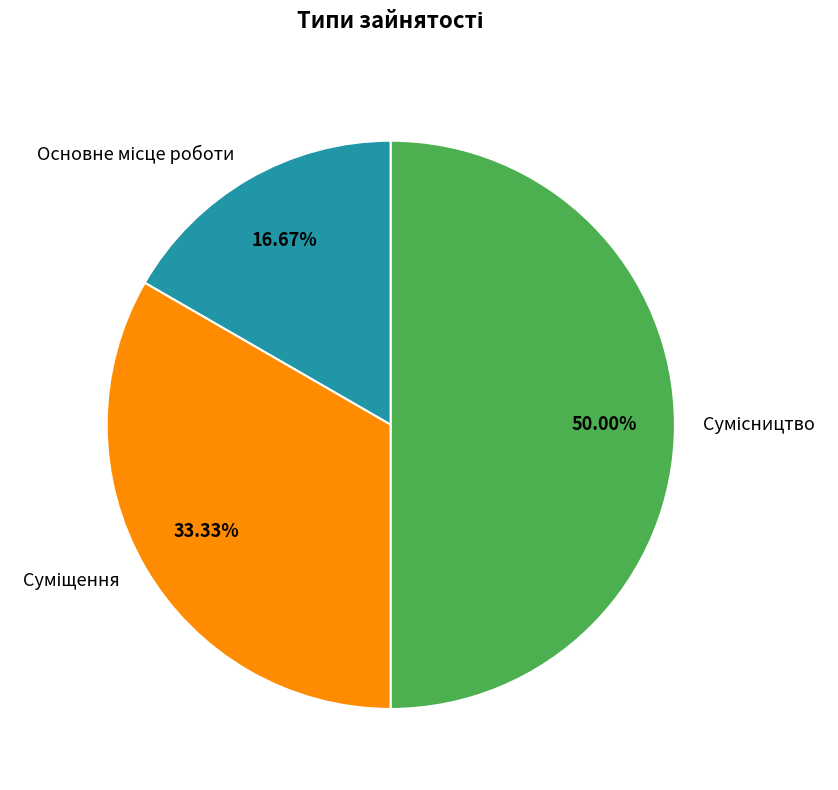

How many slices are in this pie chart?

3